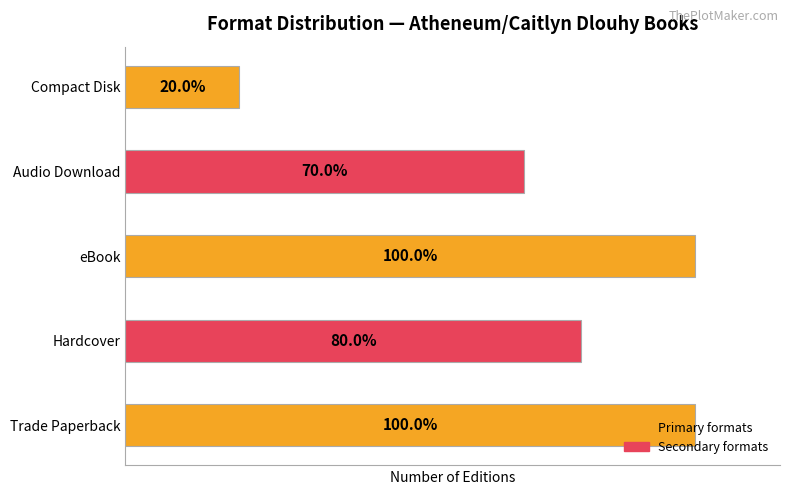

Does the chart contain any negative values?

No